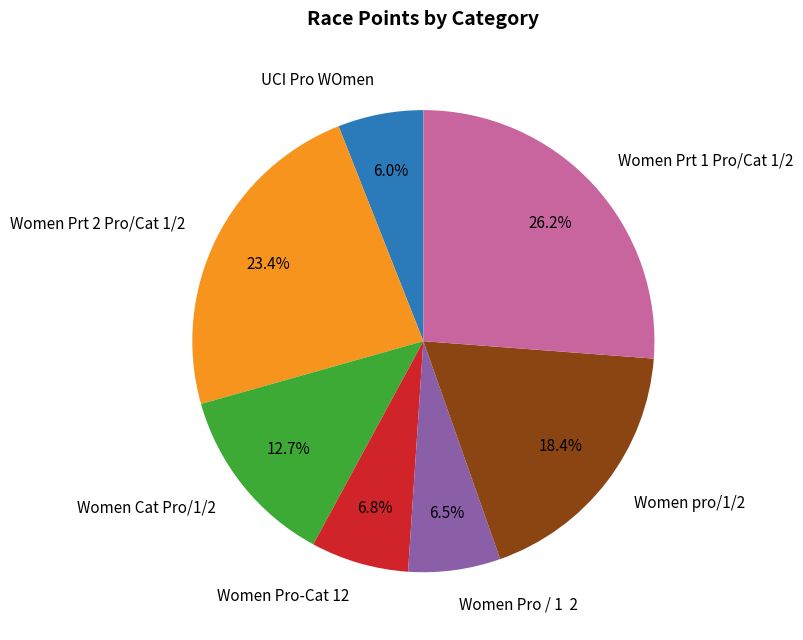

What is the ratio of the value at Women Pro-Cat 12 to the value at UCI Pro WOmen?

1.1